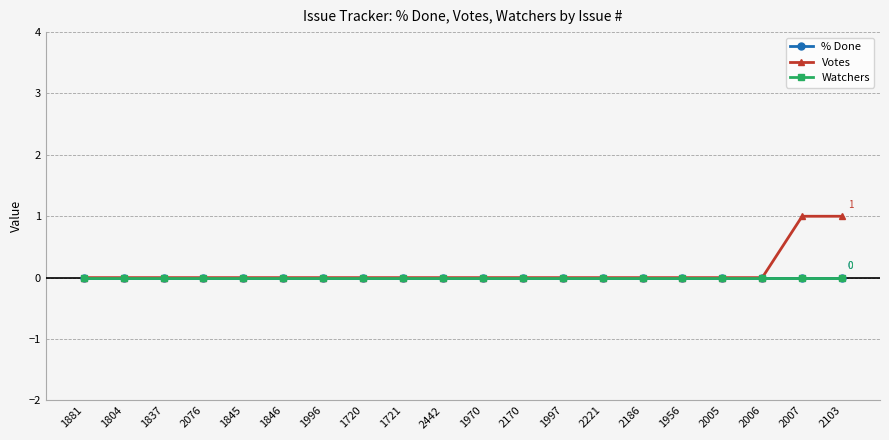

Is this an area chart (filled region under the line)?

No